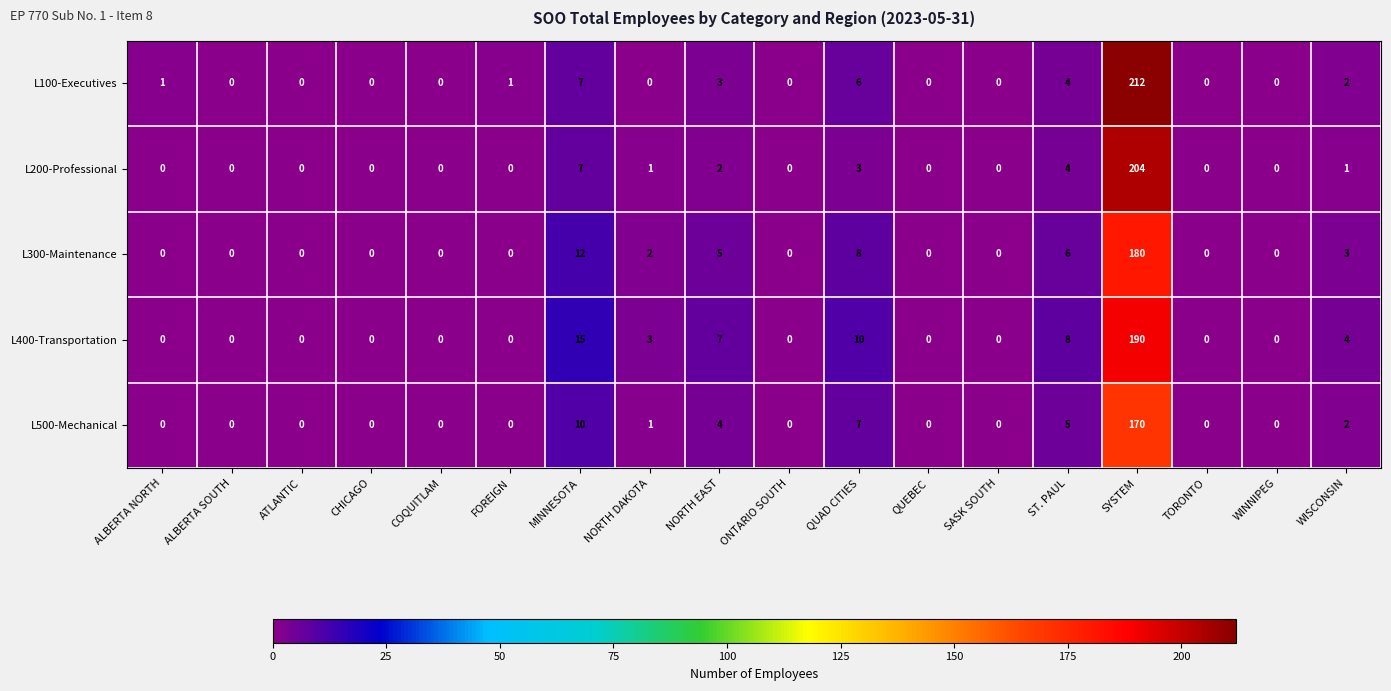

Which series has the largest total across all categories?

L400-Transportation